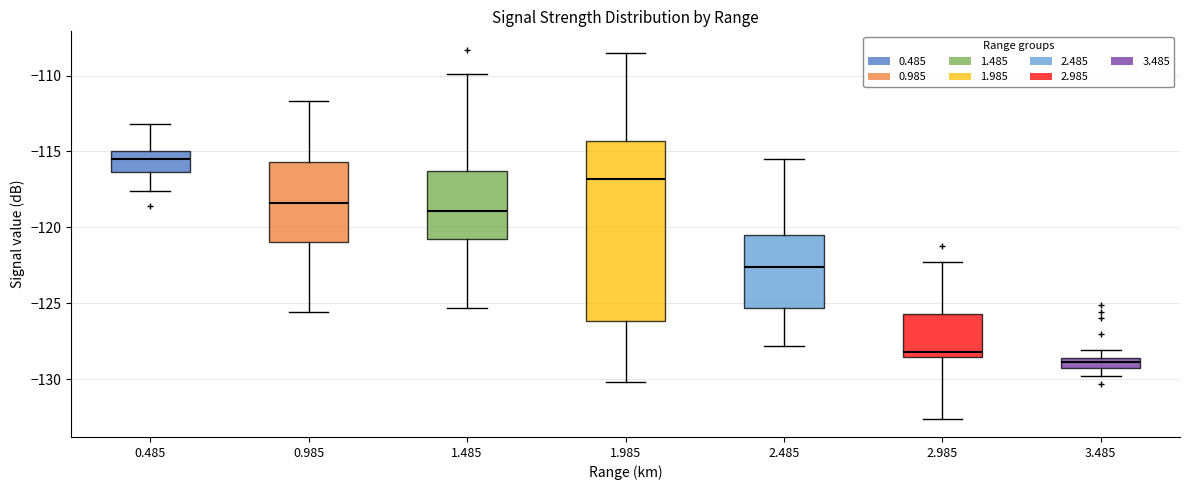

Where is the lower edge of the box at x = 2.985 on the y-axis? The values are not printed on the chart, so give them approximately, as read against the axis.

-128.5